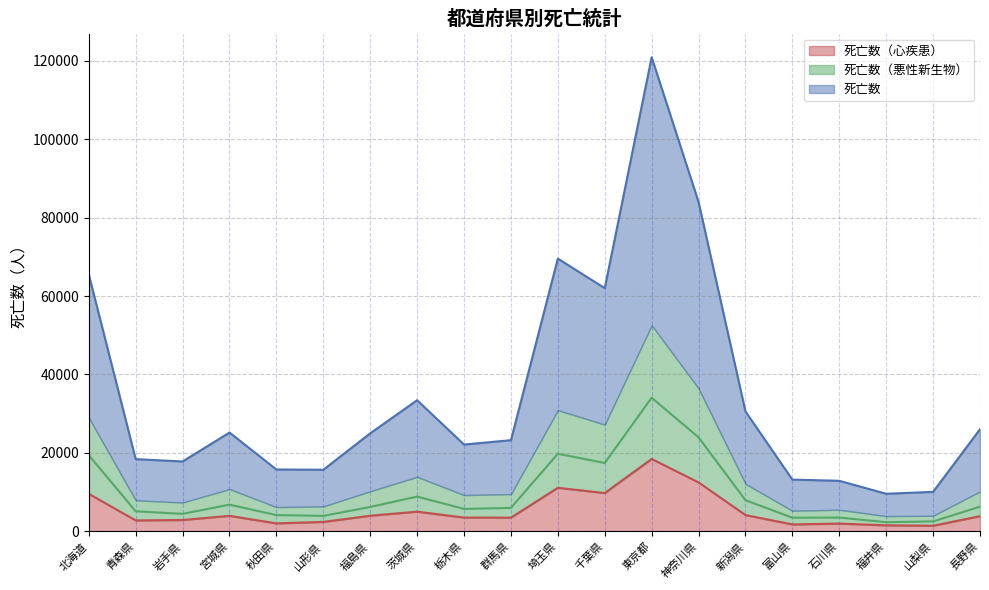

Between 山形県 and 群馬県, which series saw the biggest shift?

死亡数